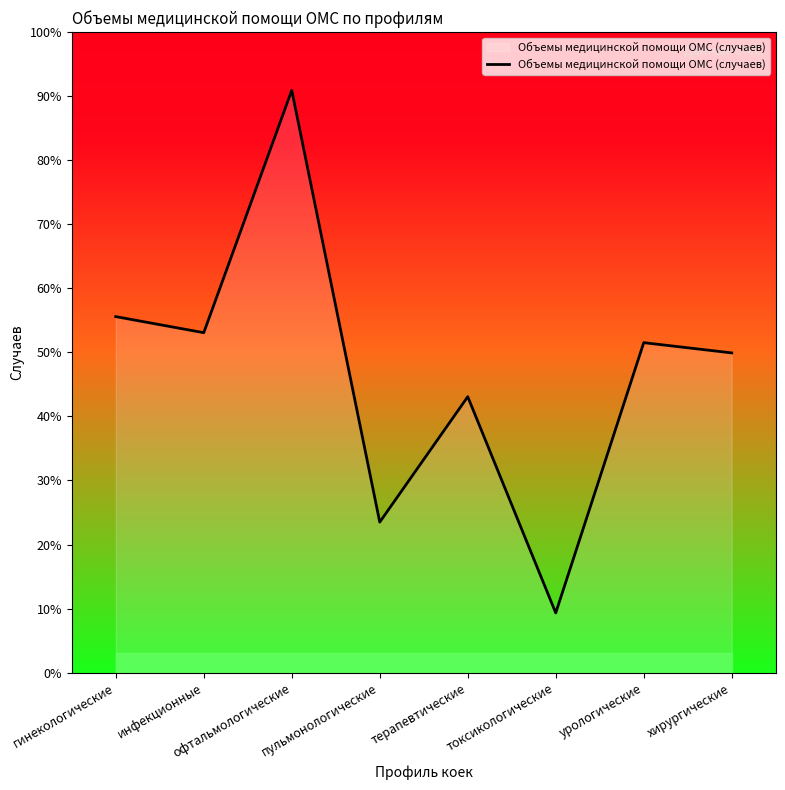

Approximately how many times larger is the value at токсикологические compared to офтальмологические?

0.1